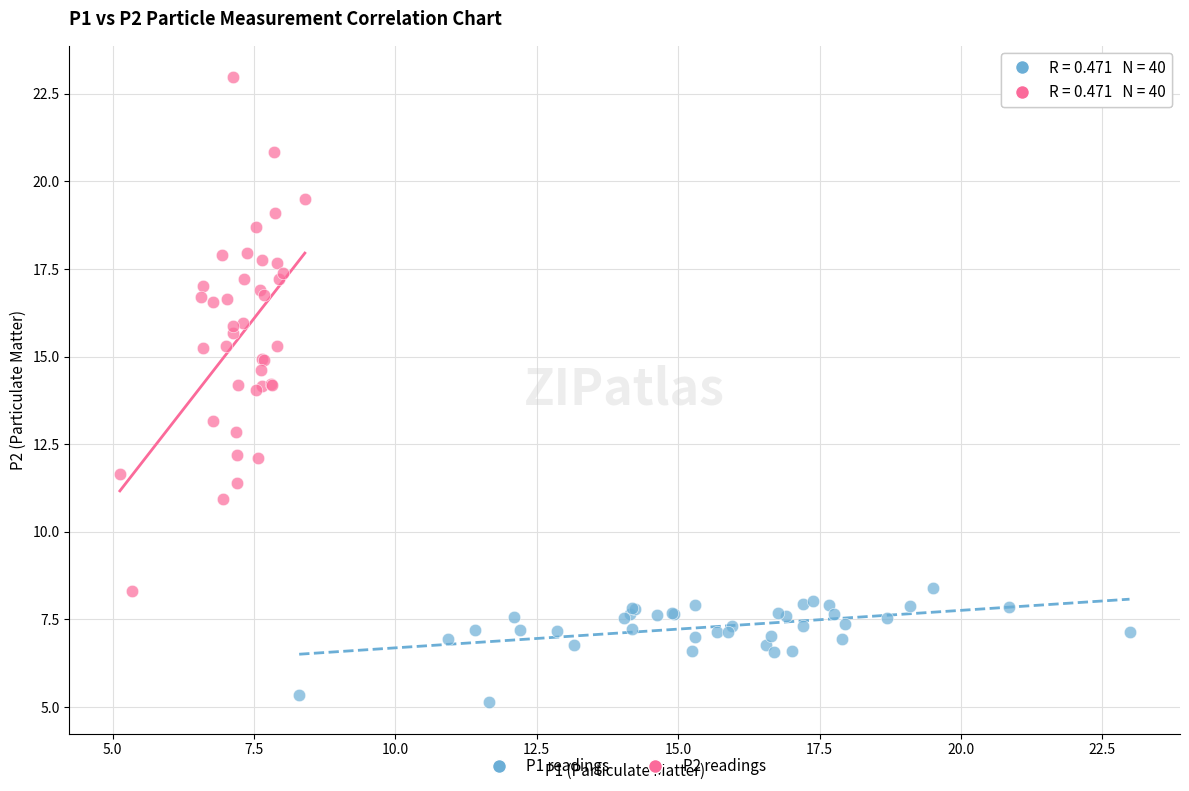

What are all the series names shown in the legend?

P1 readings, P2 readings